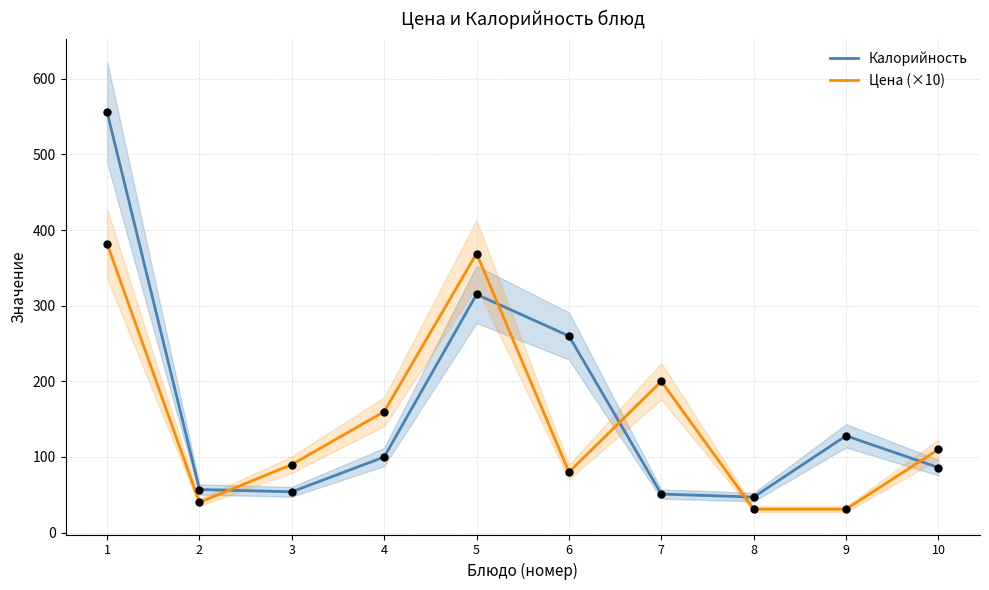

Which series reaches the minimum Y coordinate?

Цена (×10)